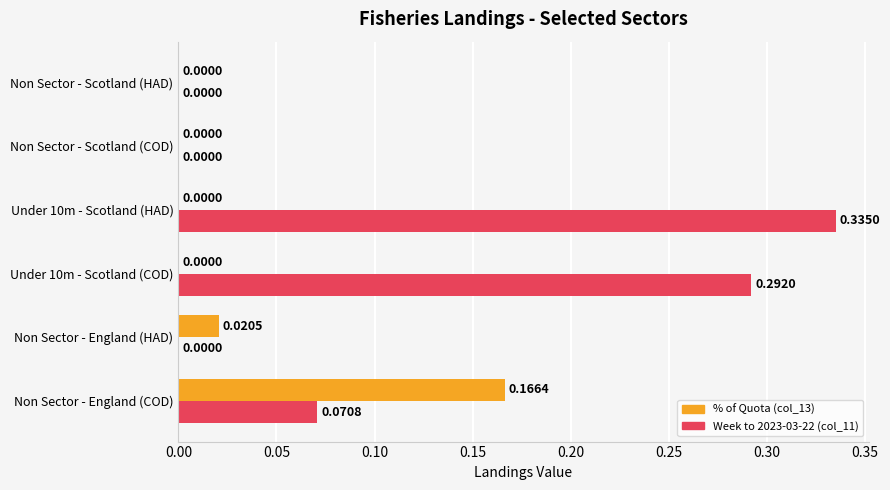

At which category is the sum across all series the highest?

Under 10m - Scotland (HAD)